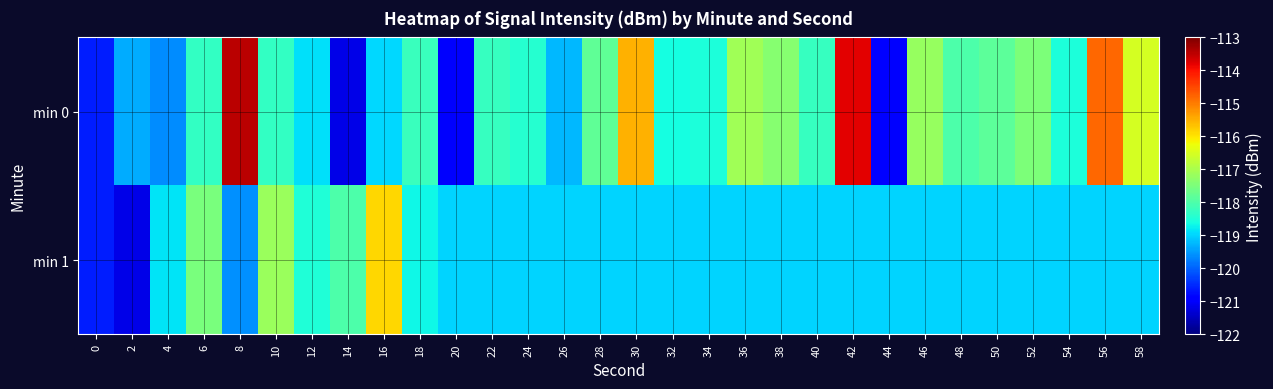

Reading left to right, transcribe all the data shown in this chart.

min 0: 0=-120.6	2=-119.3	4=-119.6	6=-118.3	8=-113.5	10=-118.3	12=-118.9	14=-121.2	16=-119.0	18=-118.2	20=-121.0	22=-118.3	24=-118.4	26=-119.2	28=-117.8	30=-115.5	32=-118.6	34=-118.5	36=-117.1	38=-117.4	40=-118.3	42=-113.8	44=-120.9	46=-117.2	48=-118.0	50=-117.8	52=-117.5	54=-118.5	56=-114.8	58=-116.5
min 1: 0=-120.6	2=-121.2	4=-118.8	6=-117.5	8=-119.6	10=-117.2	12=-118.5	14=-118.0	16=-115.9	18=-118.7	20=-119.0	22=-119.0	24=-119.0	26=-119.0	28=-119.0	30=-119.0	32=-119.0	34=-119.0	36=-119.0	38=-119.0	40=-119.0	42=-119.0	44=-119.0	46=-119.0	48=-119.0	50=-119.0	52=-119.0	54=-119.0	56=-119.0	58=-119.0